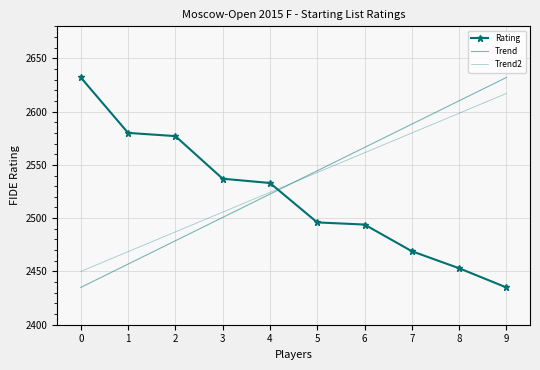

Rank the series at 6 from lowest to highest value.

Rating, Trend2, Trend